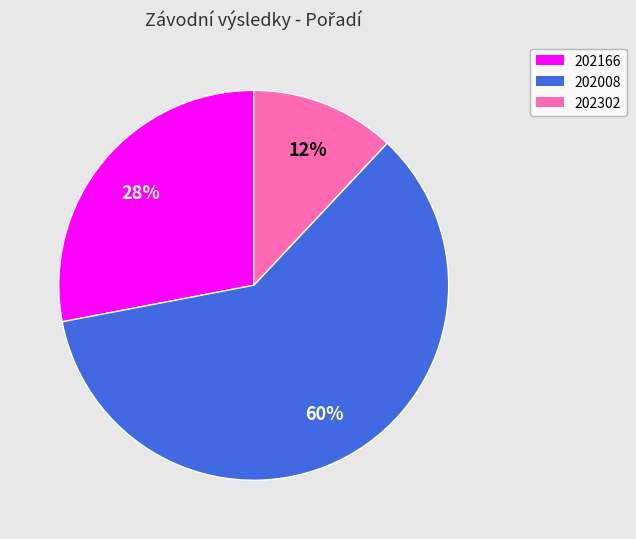

Which slice is the smallest?

202302